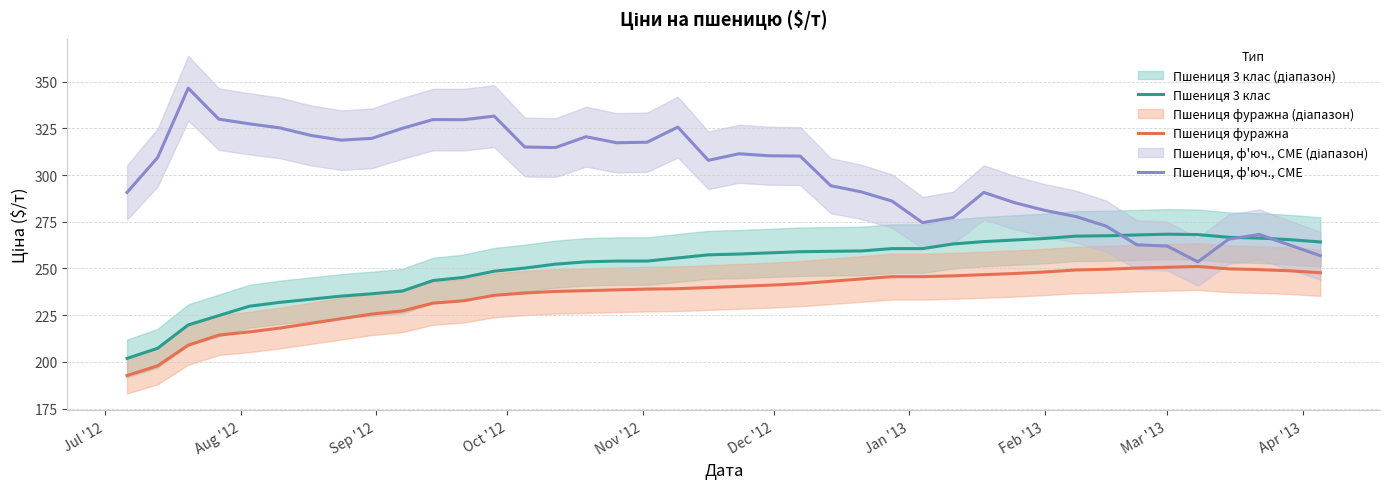

List the series in order of their overall mean, lowest first.

Пшениця фуражна, Пшениця 3 клас, Пшениця, ф'юч., CME